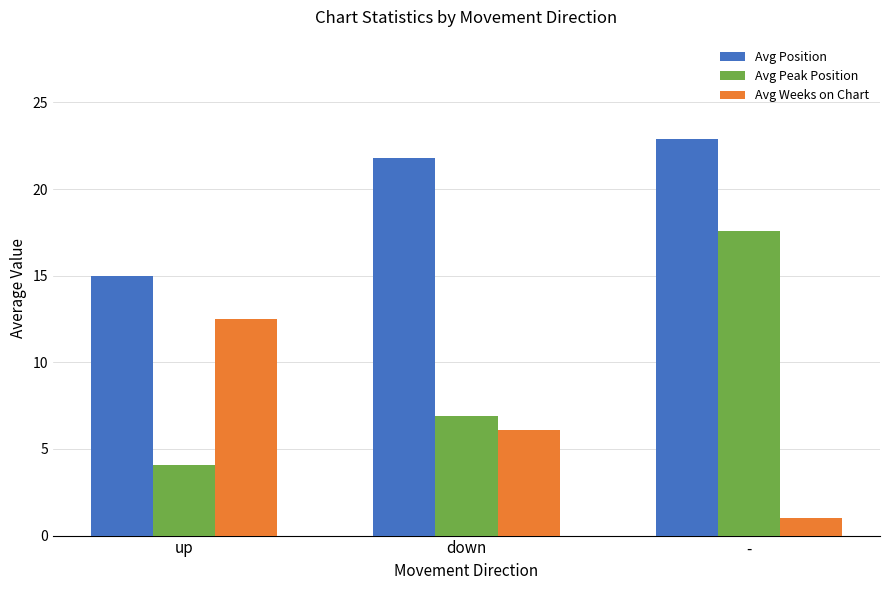

Reading left to right, what are all the values shown in this chart?

Avg Position: up=15.0	down=21.8	-=22.9
Avg Peak Position: up=4.1	down=6.9	-=17.6
Avg Weeks on Chart: up=12.5	down=6.1	-=1.0